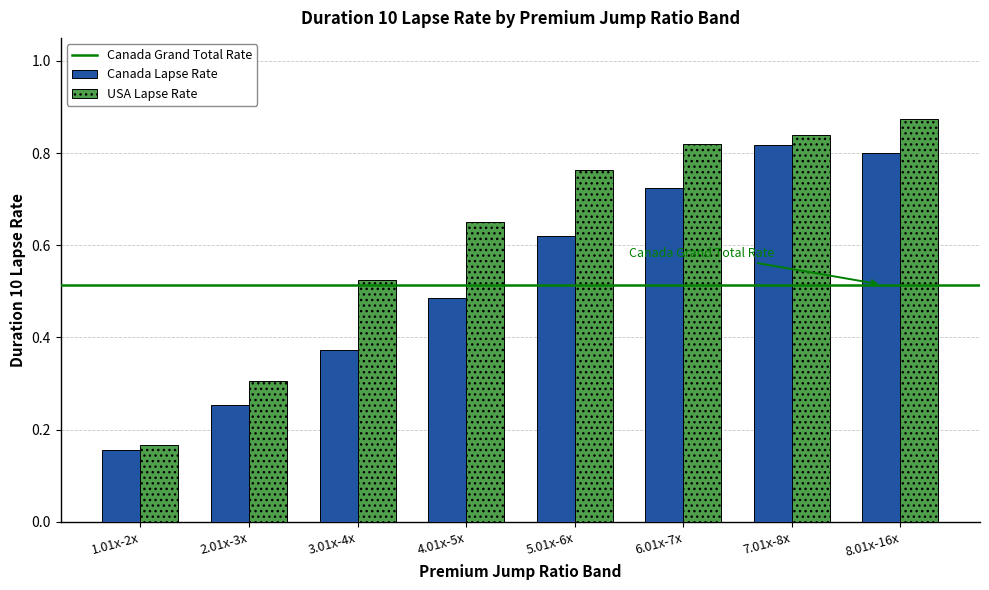

At which label does Canada Lapse Rate reach its minimum?

1.01x-2x